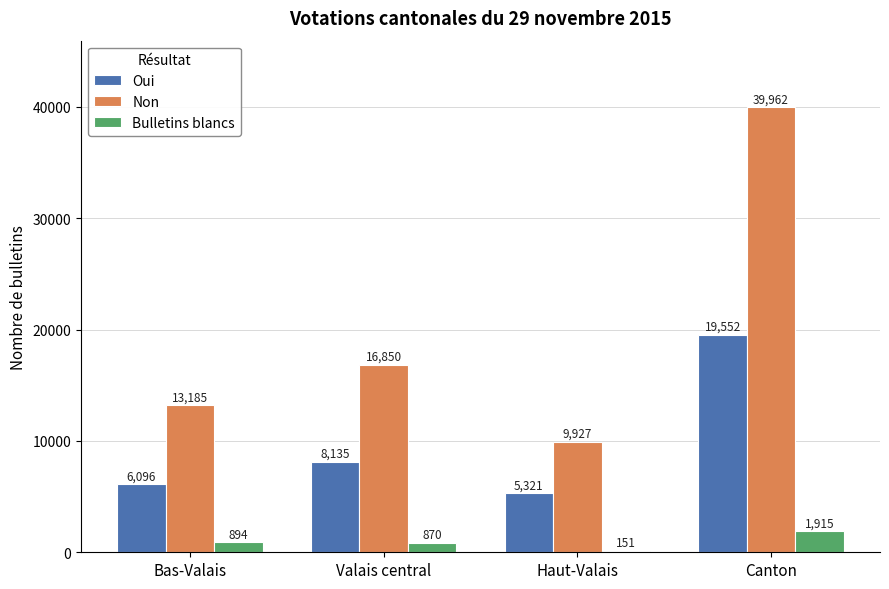

What position from the right is Haut-Valais?

2